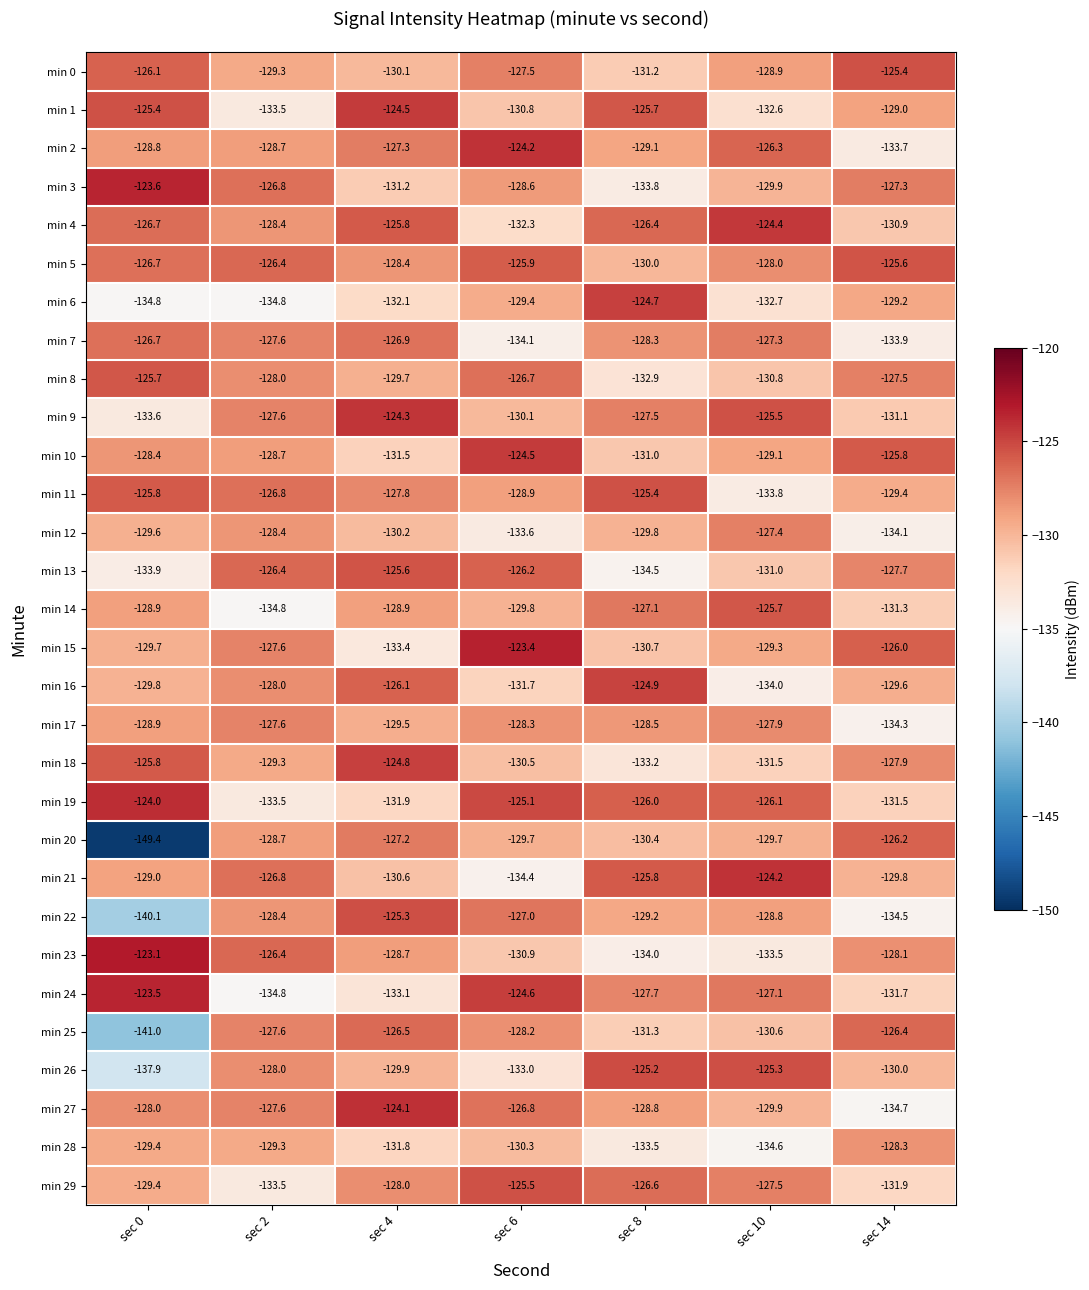

What is the smallest value displayed?

-149.4